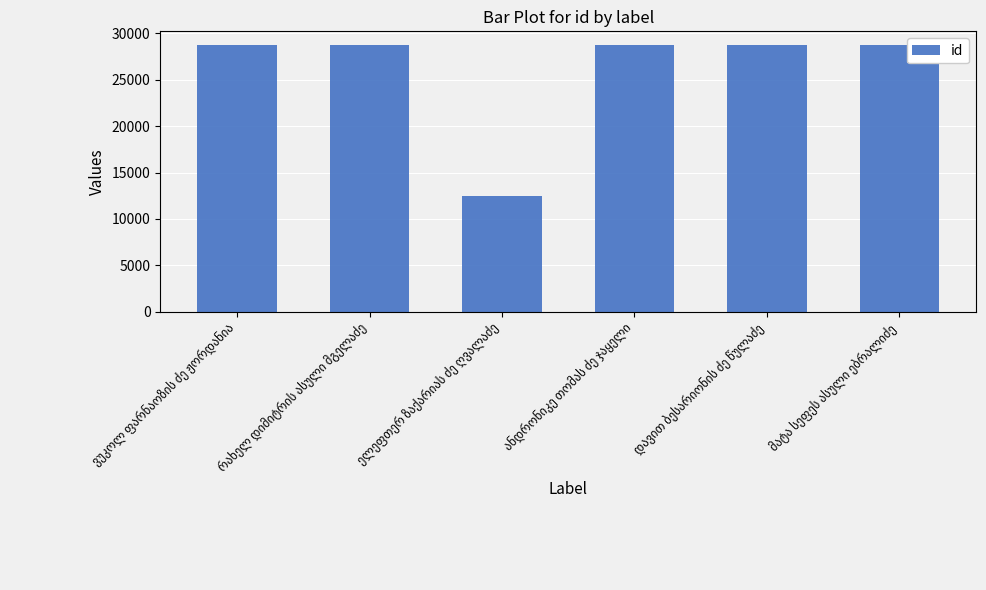

What is the value of the 3rd bar from the left?

12461